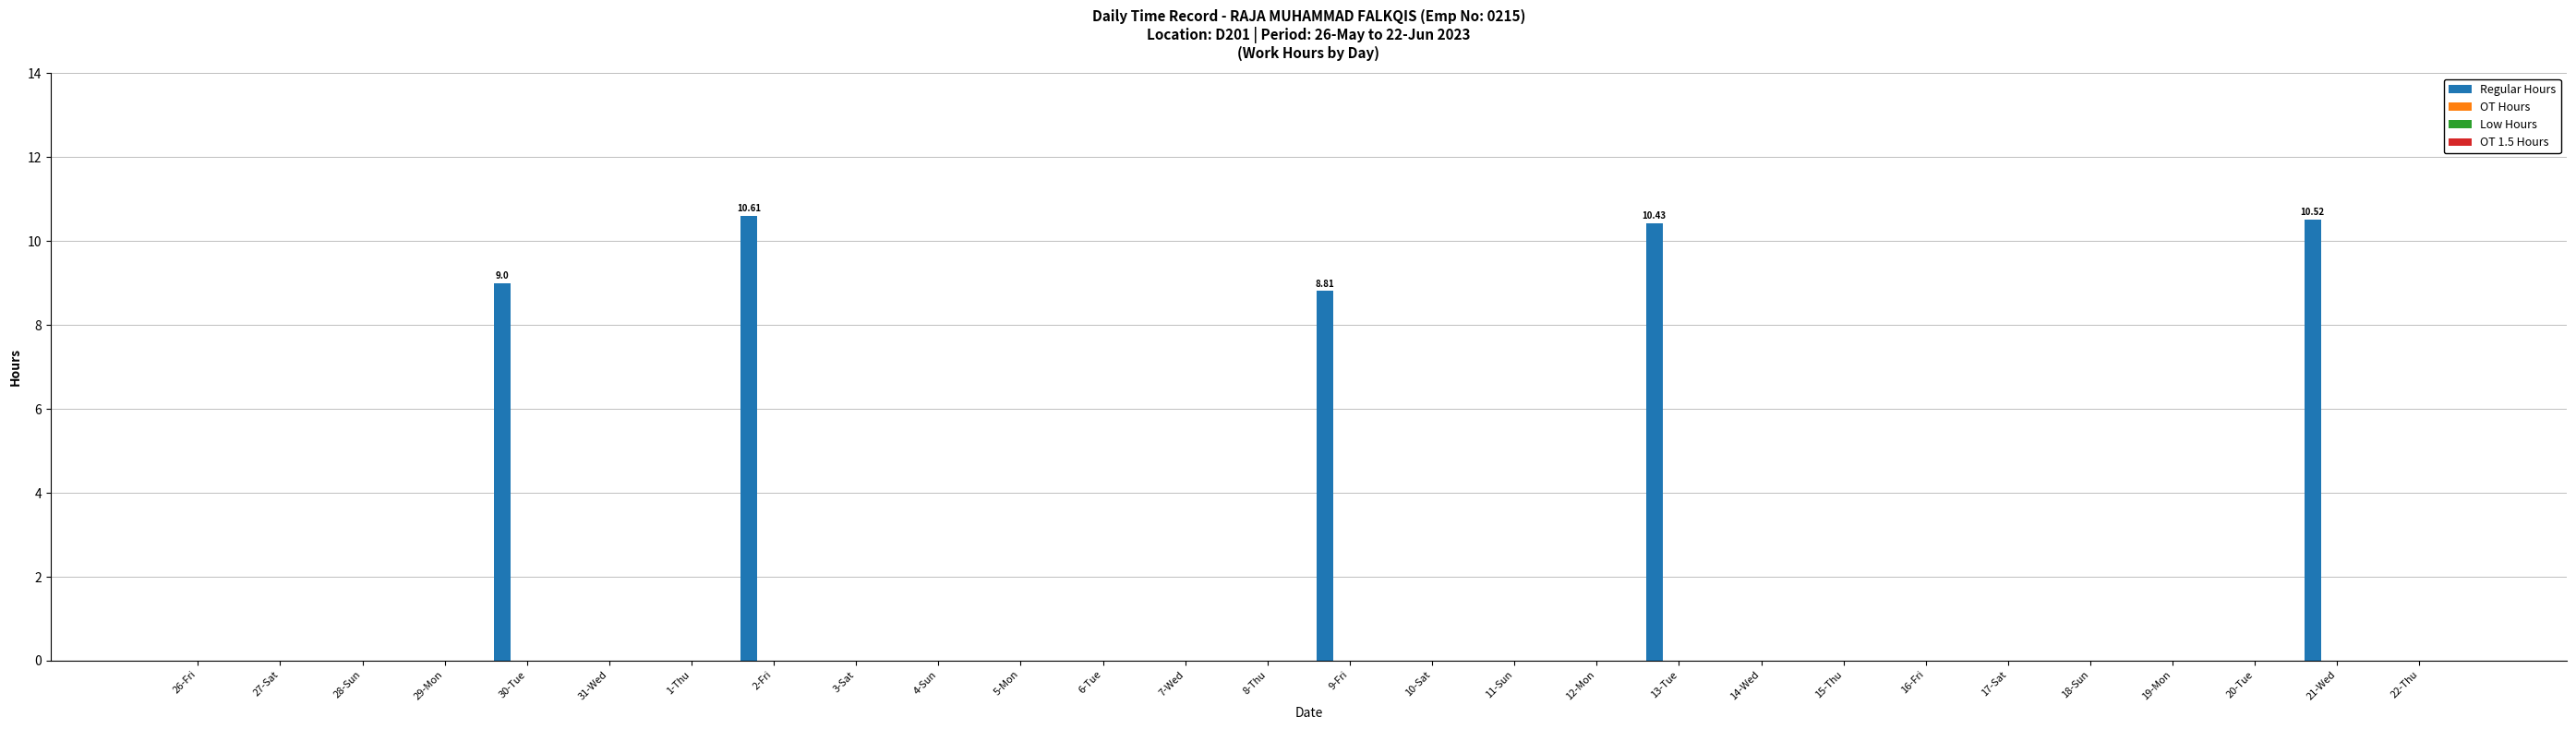

Are the bars horizontal?

No